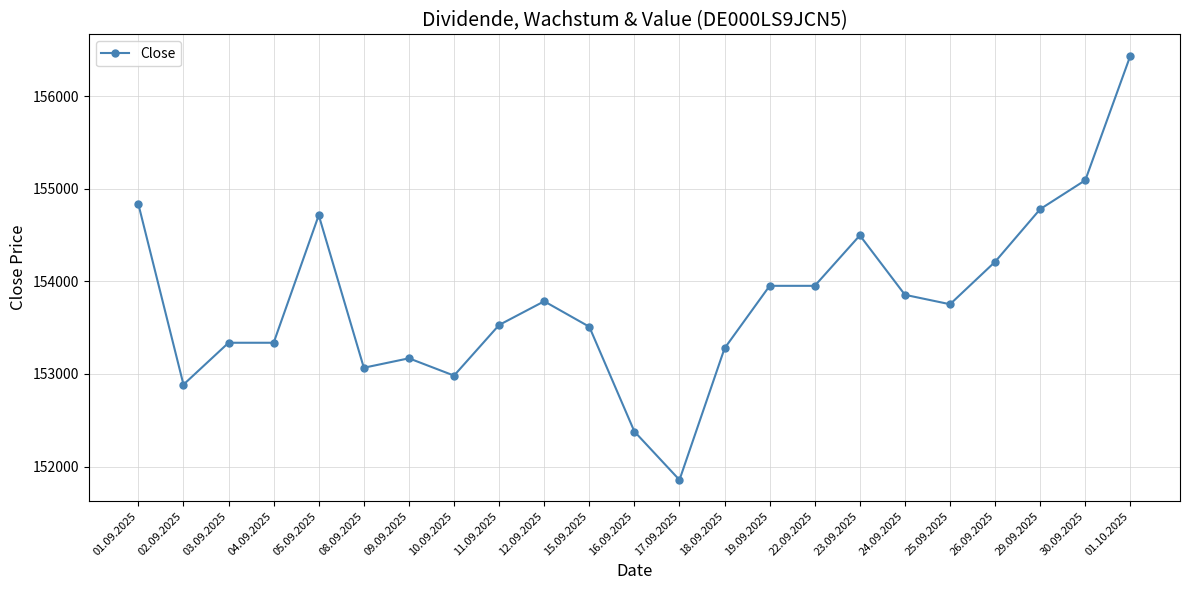

Approximately how many times larger is the value at 12.09.2025 compared to 08.09.2025?

1.0